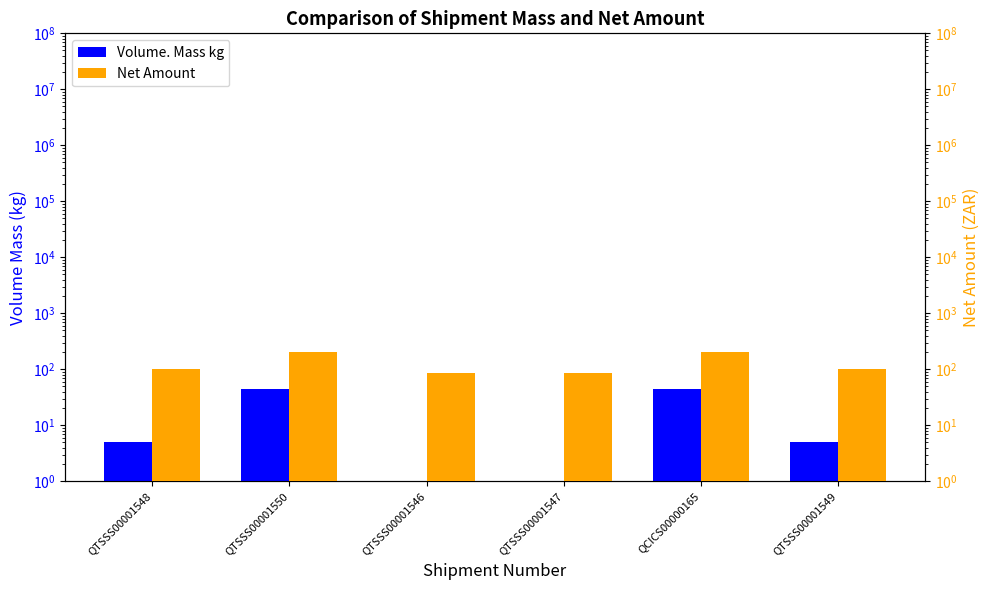

How many bars are there in each group?

2